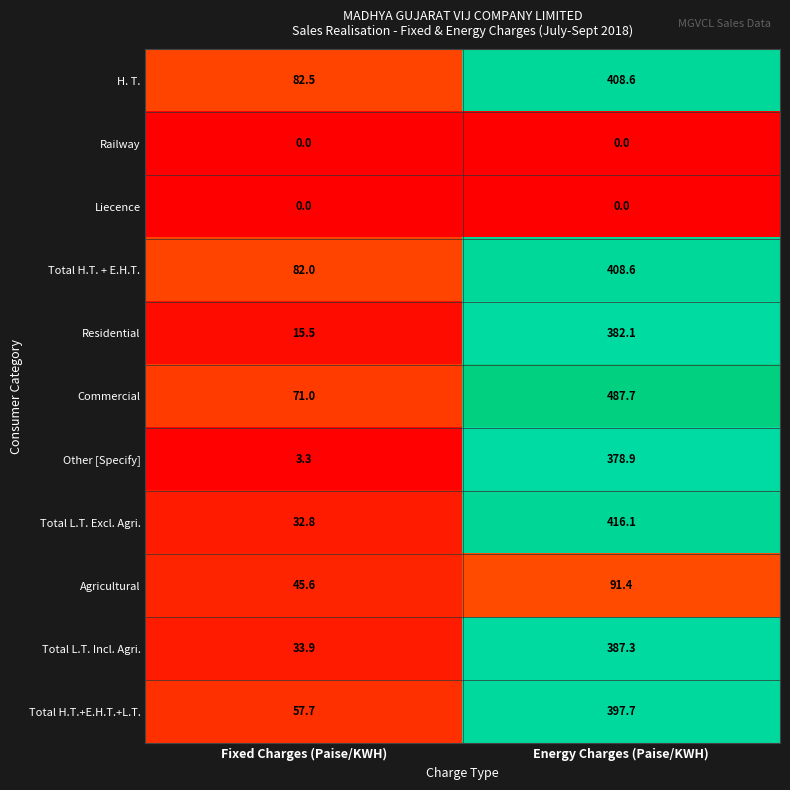

Reading left to right, what are all the values shown in this chart?

H. T.: Fixed Charges (Paise/KWH)=82.5	Energy Charges (Paise/KWH)=408.6
Railway: Fixed Charges (Paise/KWH)=0.0	Energy Charges (Paise/KWH)=0.0
Liecence: Fixed Charges (Paise/KWH)=0.0	Energy Charges (Paise/KWH)=0.0
Total H.T. + E.H.T.: Fixed Charges (Paise/KWH)=82.0	Energy Charges (Paise/KWH)=408.6
Residential: Fixed Charges (Paise/KWH)=15.5	Energy Charges (Paise/KWH)=382.1
Commercial: Fixed Charges (Paise/KWH)=71.0	Energy Charges (Paise/KWH)=487.7
Other [Specify]: Fixed Charges (Paise/KWH)=3.3	Energy Charges (Paise/KWH)=378.9
Total L.T. Excl. Agri.: Fixed Charges (Paise/KWH)=32.8	Energy Charges (Paise/KWH)=416.1
Agricultural: Fixed Charges (Paise/KWH)=45.6	Energy Charges (Paise/KWH)=91.4
Total L.T. Incl. Agri.: Fixed Charges (Paise/KWH)=33.9	Energy Charges (Paise/KWH)=387.3
Total H.T.+E.H.T.+L.T.: Fixed Charges (Paise/KWH)=57.7	Energy Charges (Paise/KWH)=397.7